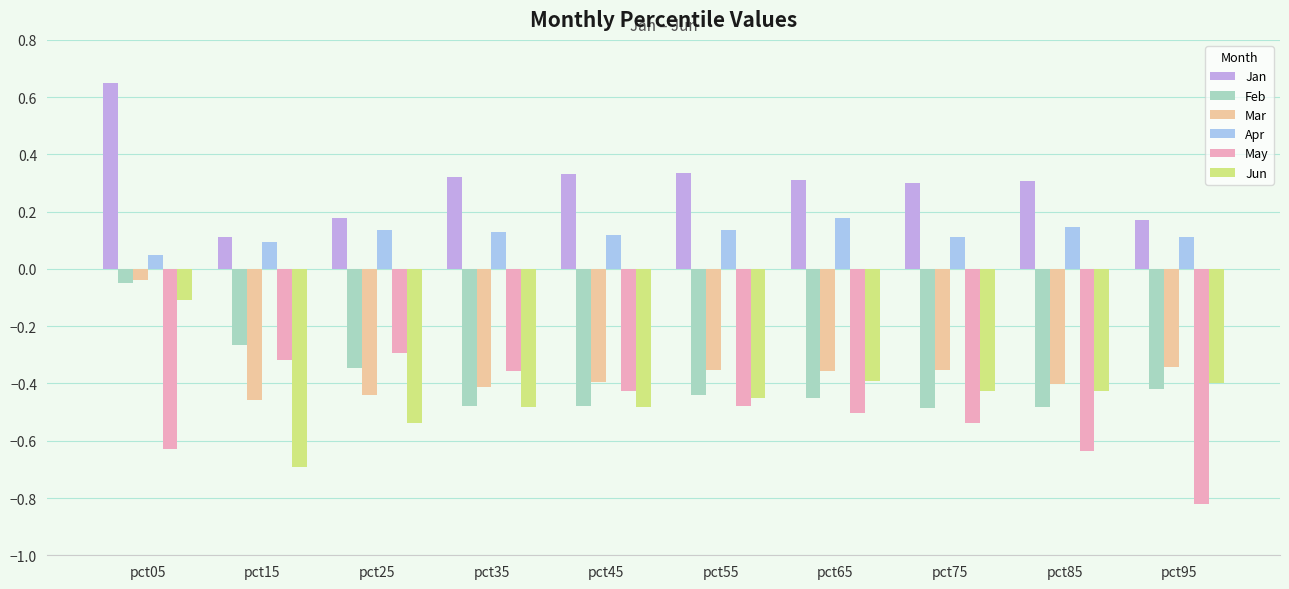

At how many categories does at least one series exceed 0?

10